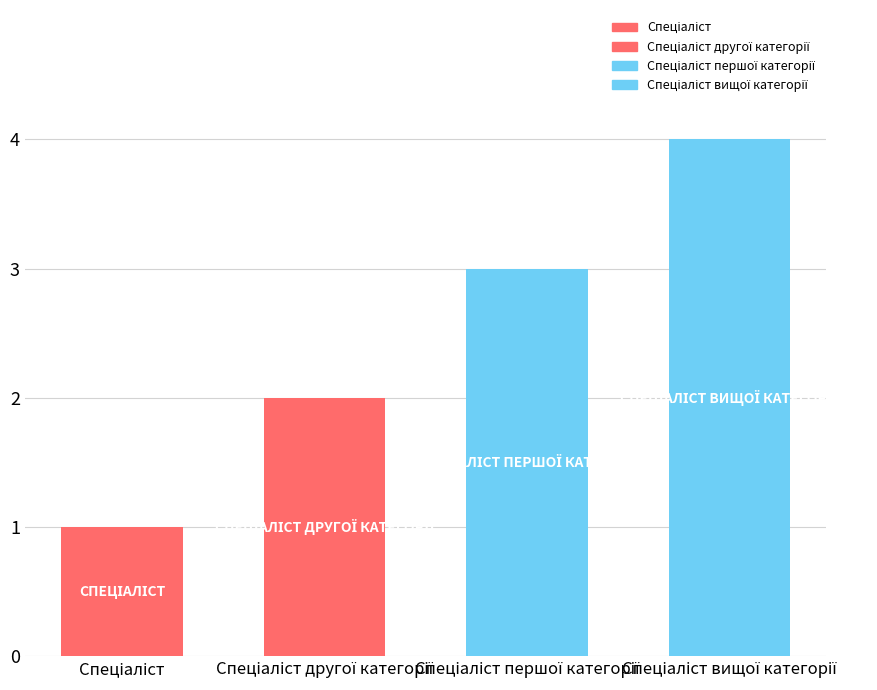

What is the difference between the second highest and second lowest values?

1